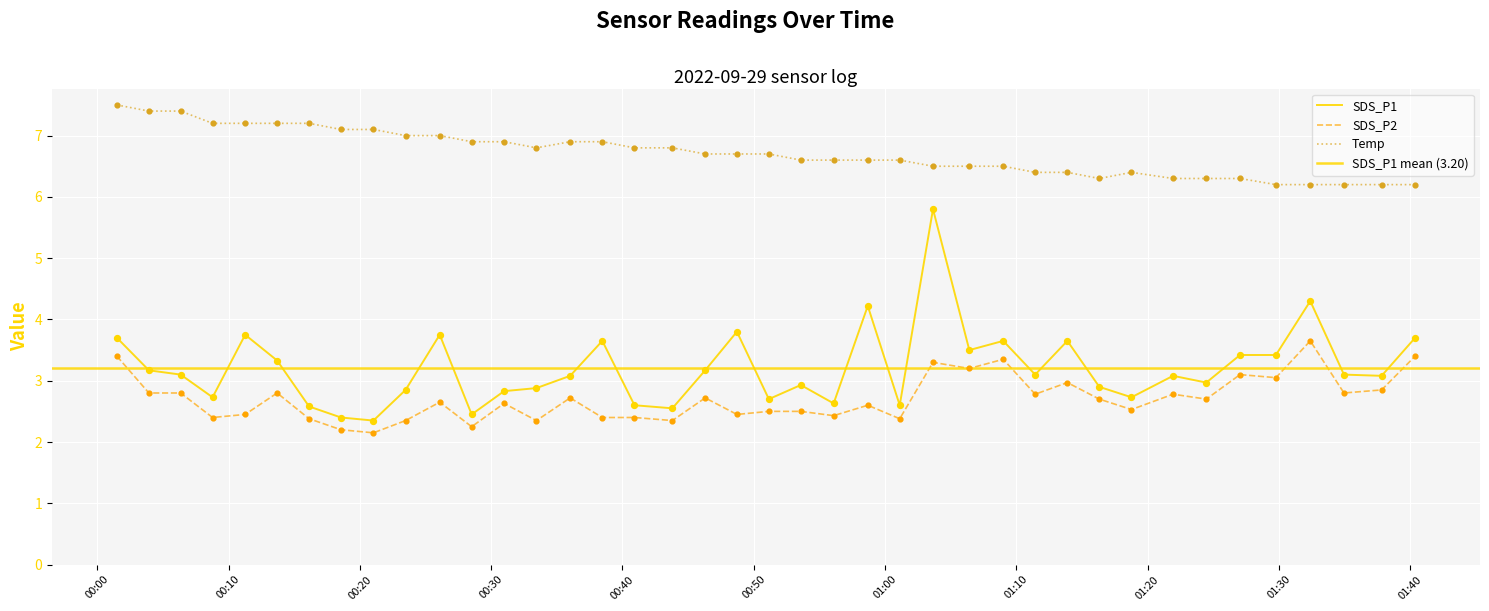

At which category is the sum across all series the highest?

2022/09/29 01:03:39